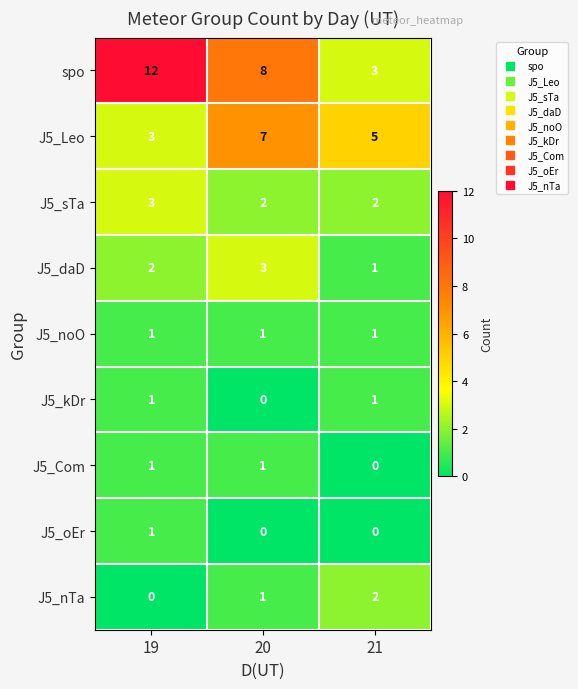

Count the J5_Com values in the range 0 to 1.

3